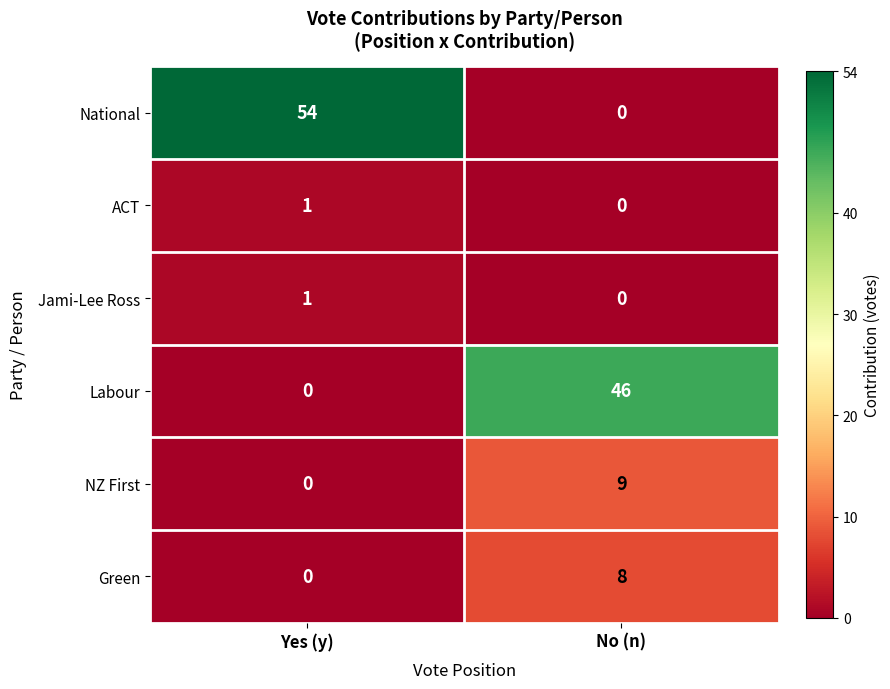

The ACT series shows 1 at Yes (y). True or false?

True